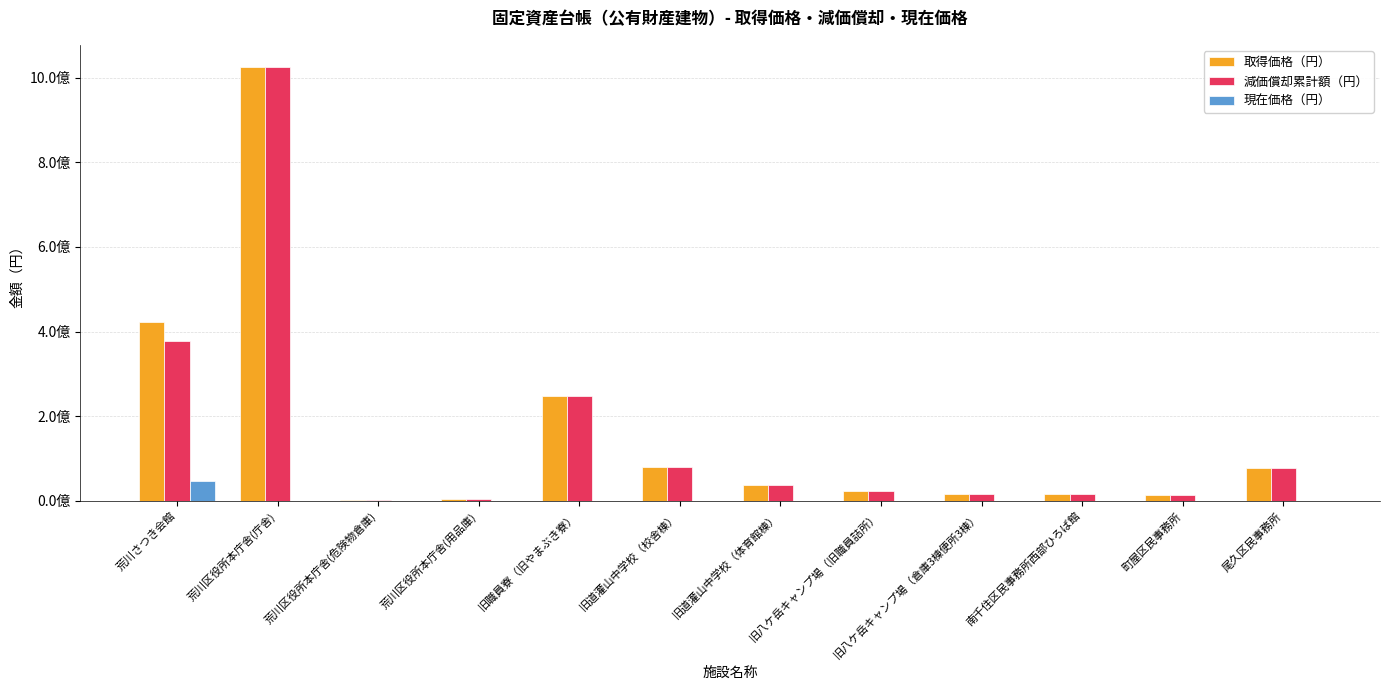

What are all the series names shown in the legend?

取得価格（円）, 減価償却累計額（円）, 現在価格（円）